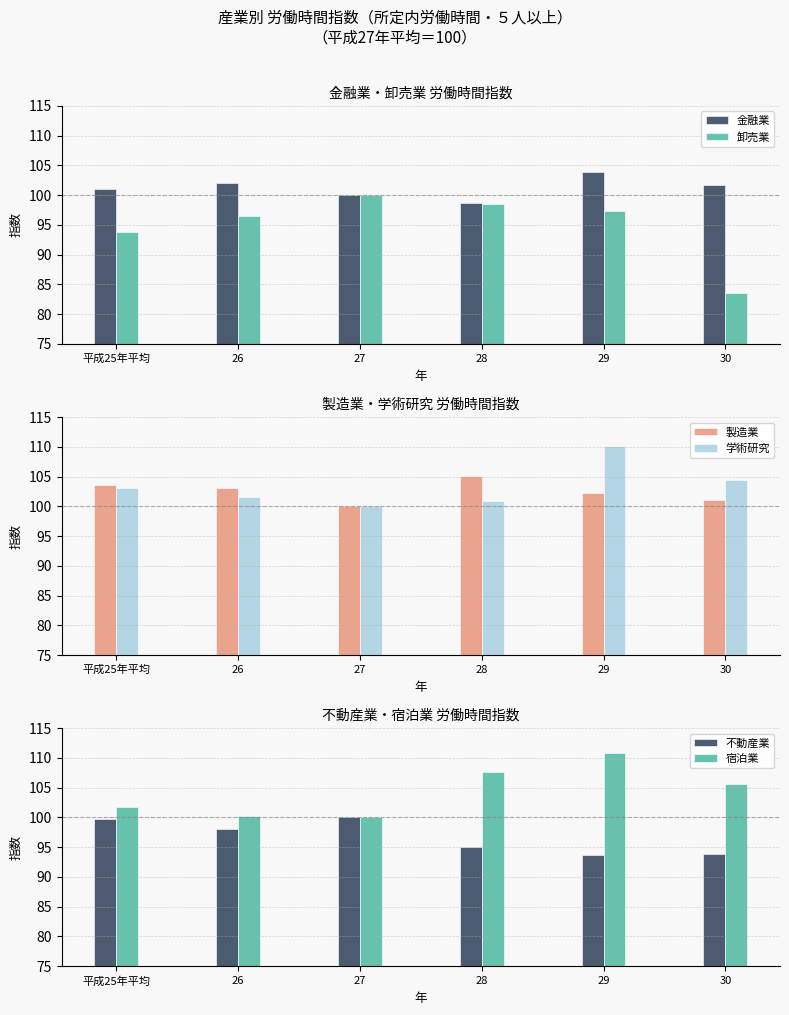

True or false: 製造業 has a value of 101.1 at 30.

True